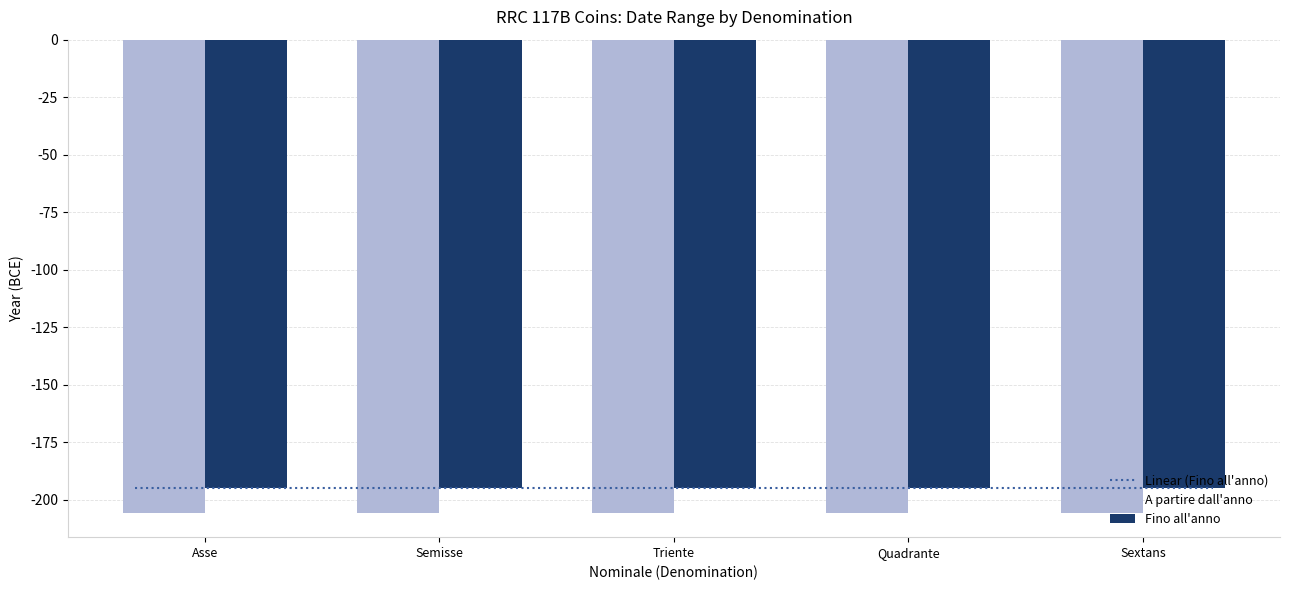

List the labels in order of A partire dall'anno value, largest first.

Asse (I), Semisse (S), Triente (Four pellets), Quadrante (Three pellets), Sextans (Two pellets)